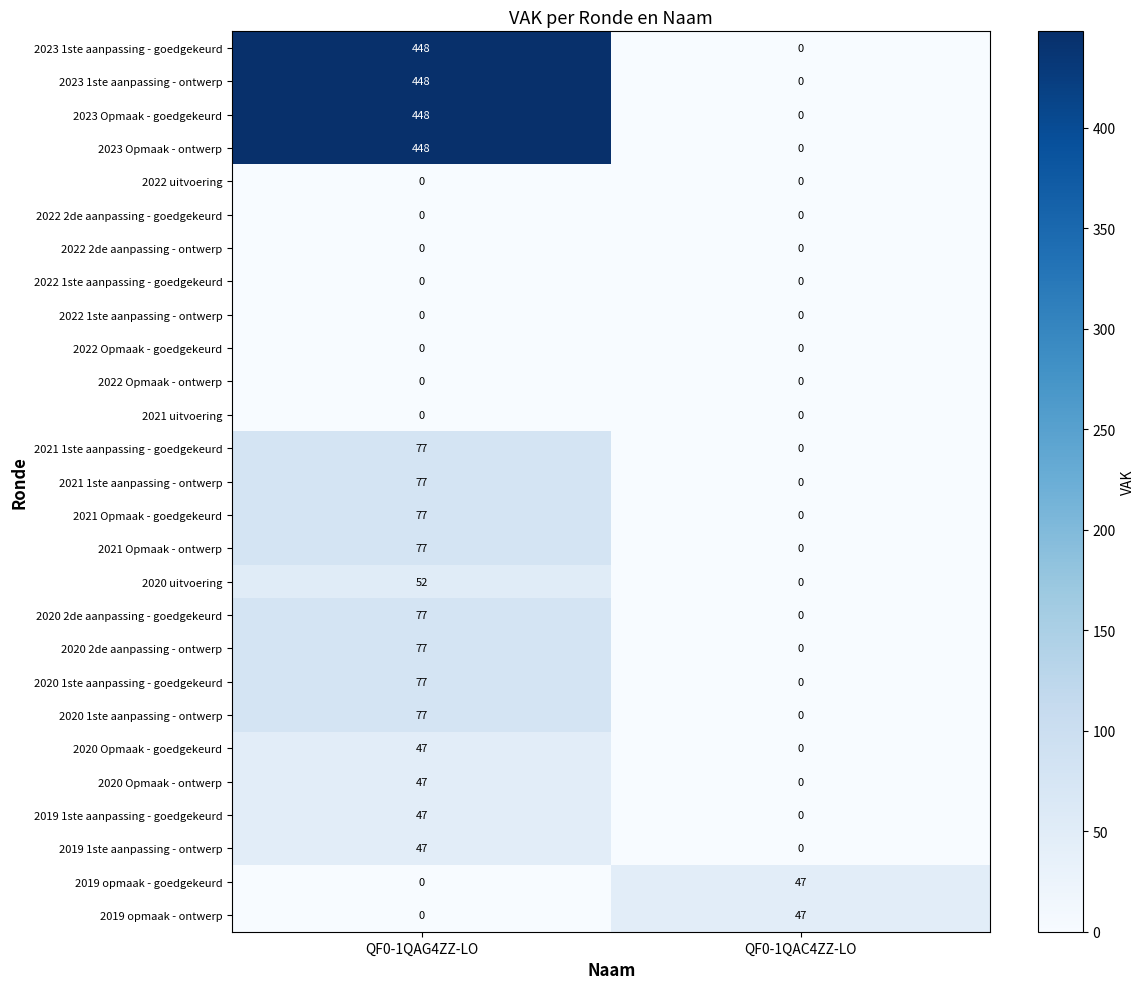

What is the difference between the highest and lowest values at QF0-1QAG4ZZ-LO?

448